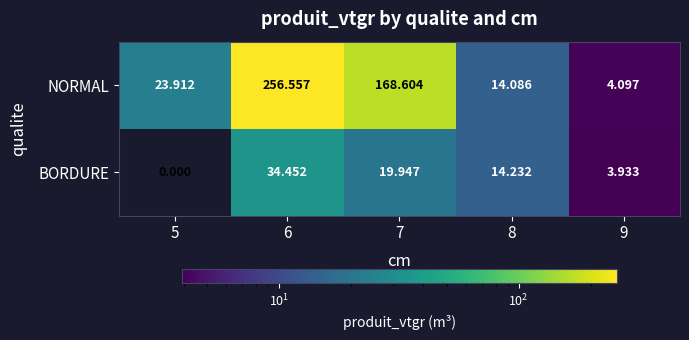

Rank the series by their average value, from lowest to highest.

BORDURE, NORMAL